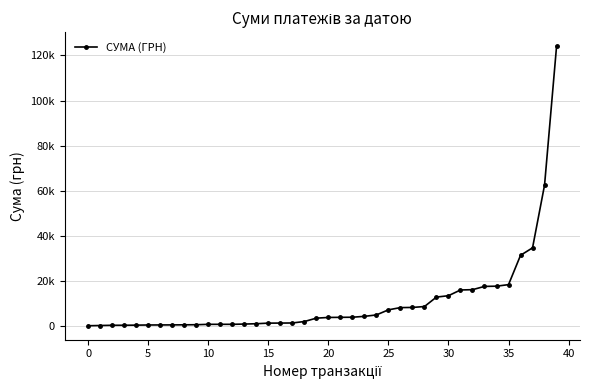

What is the value of the 1st point from the left?

22.5